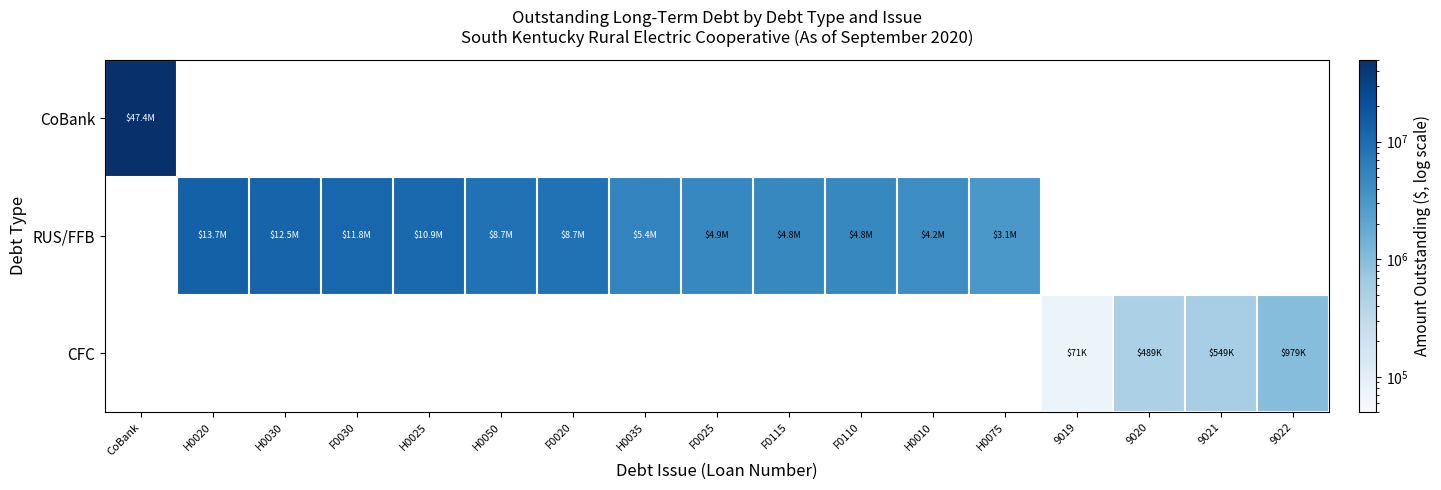

Which series has the widest spread of values?

CoBank